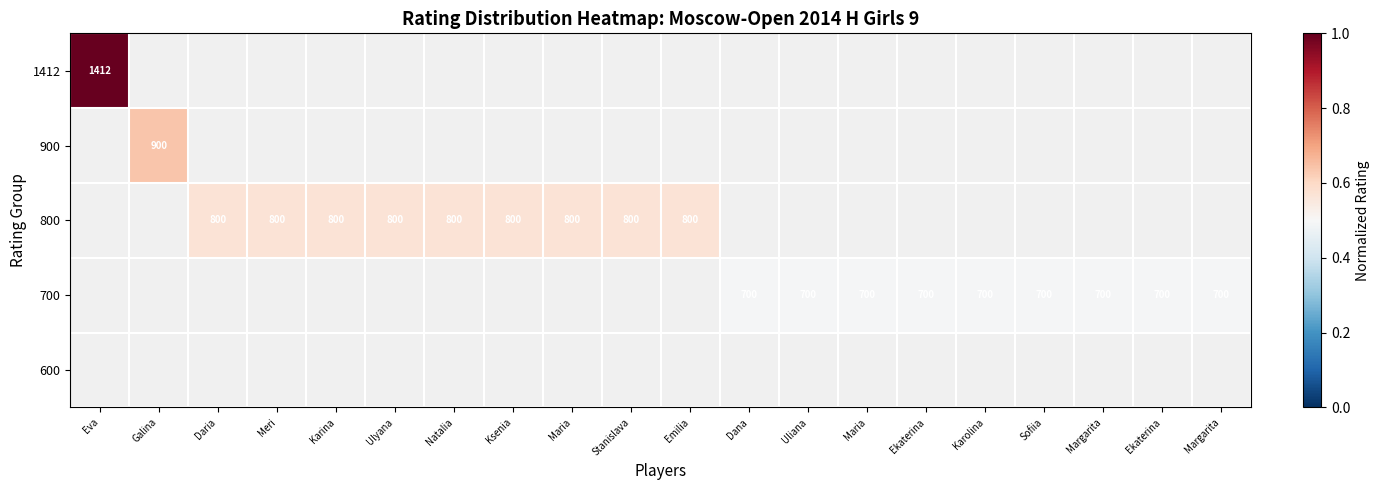

Is the value of 1412 at Dana greater than the value of 600 at Daria?

No